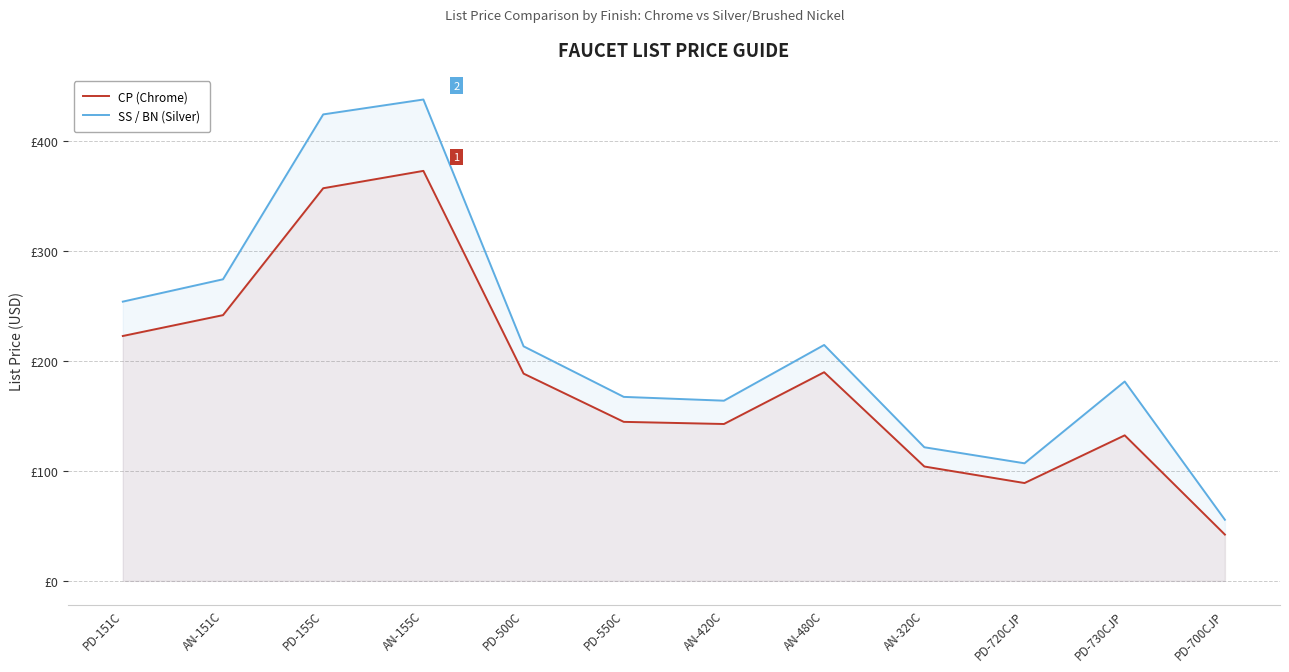

List the series in order of their overall mean, lowest first.

CP (Chrome), SS / BN (Silver)